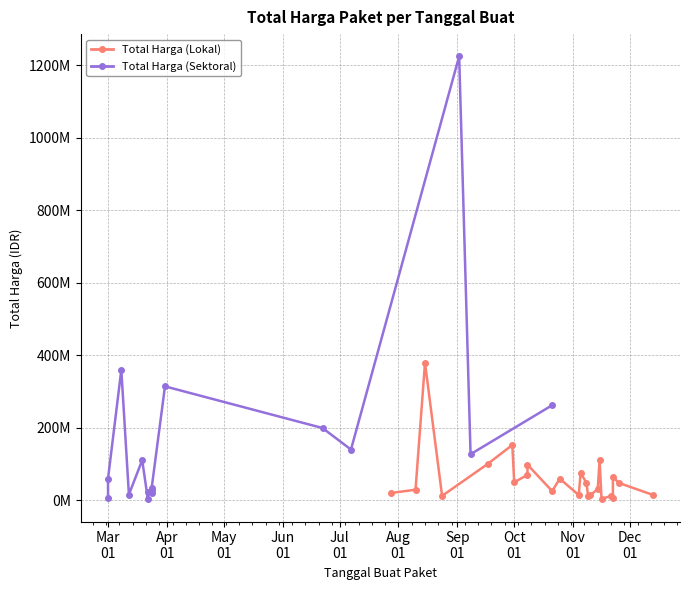

What are all the series names shown in the legend?

Total Harga (Lokal), Total Harga (Sektoral)